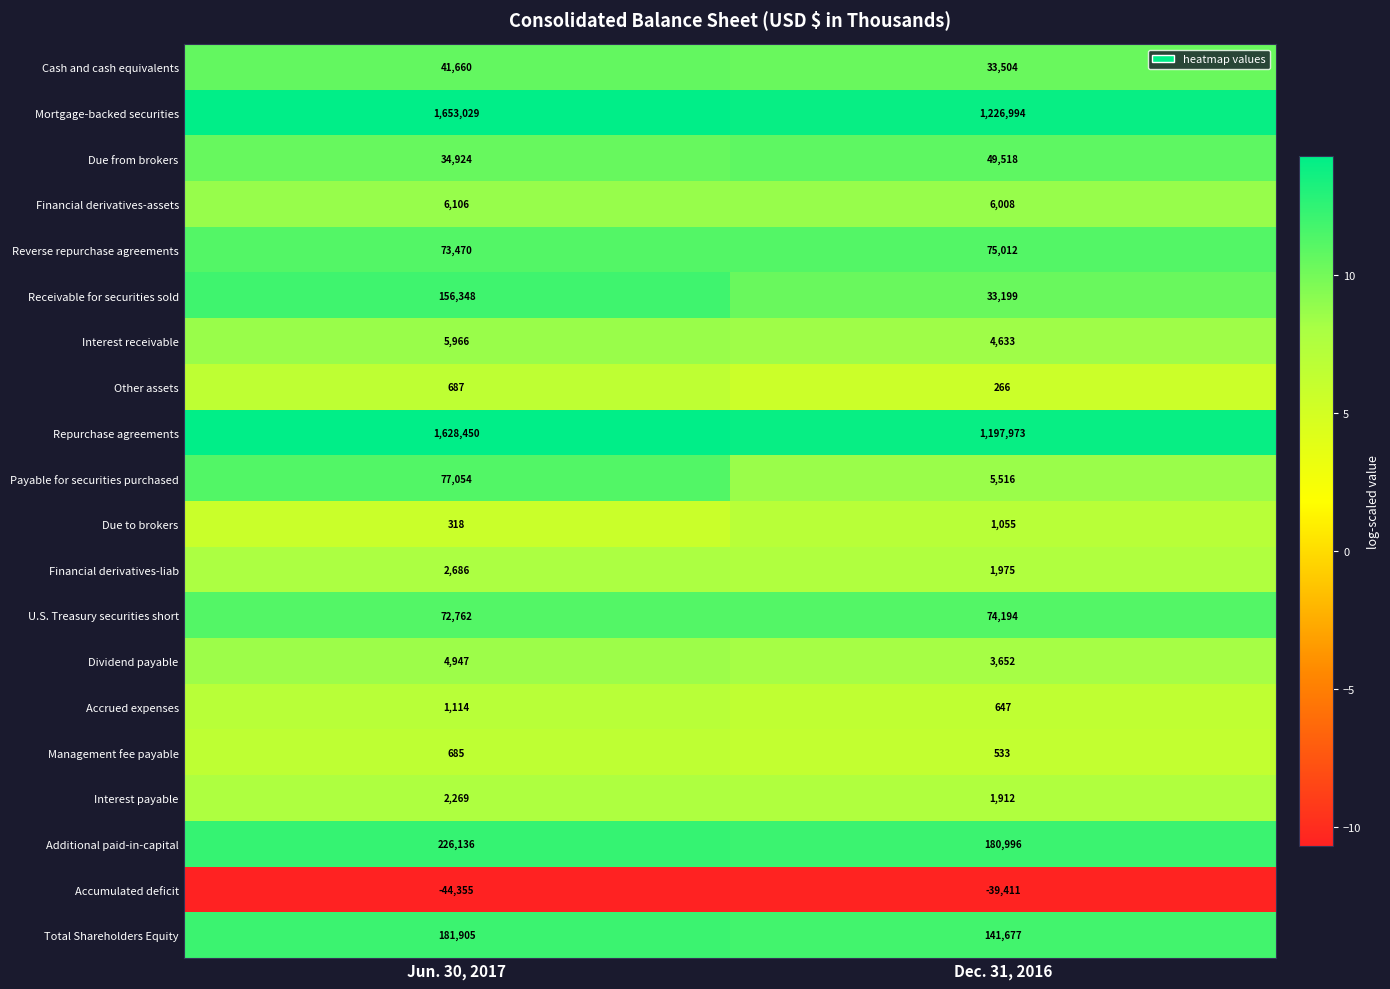

What is the difference between the maximum and minimum values in the Financial derivatives-assets series?

98